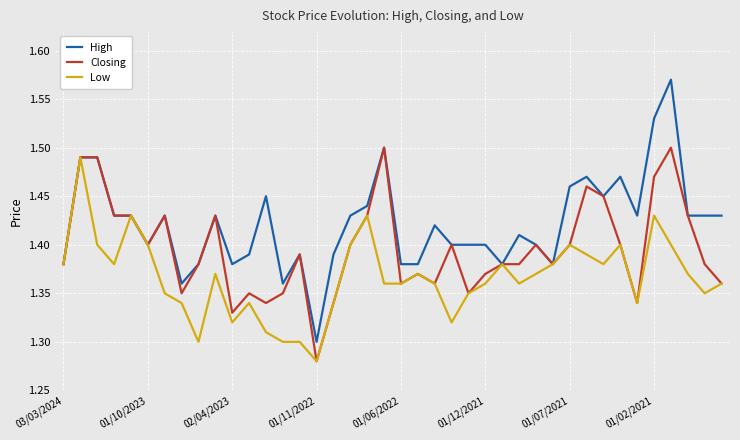

Is this an area chart (filled region under the line)?

No